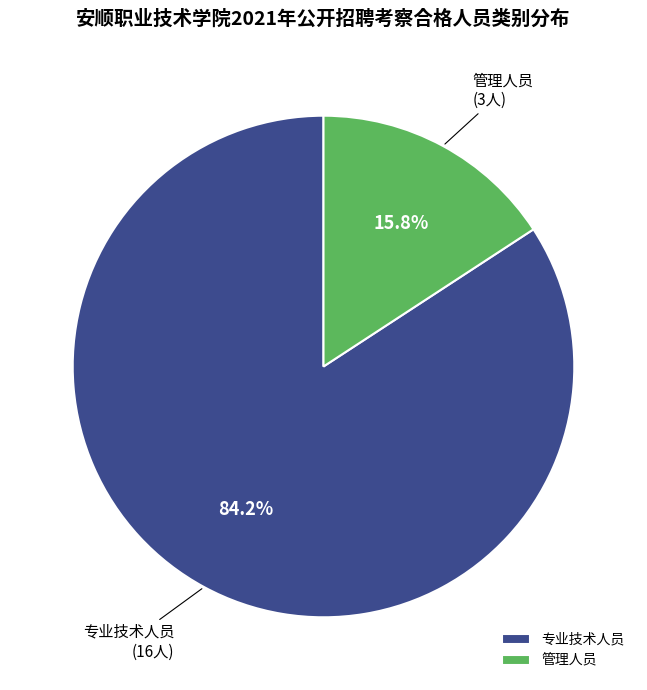

Do 专业技术人员 and 管理人员 together represent more than half of the pie?

Yes